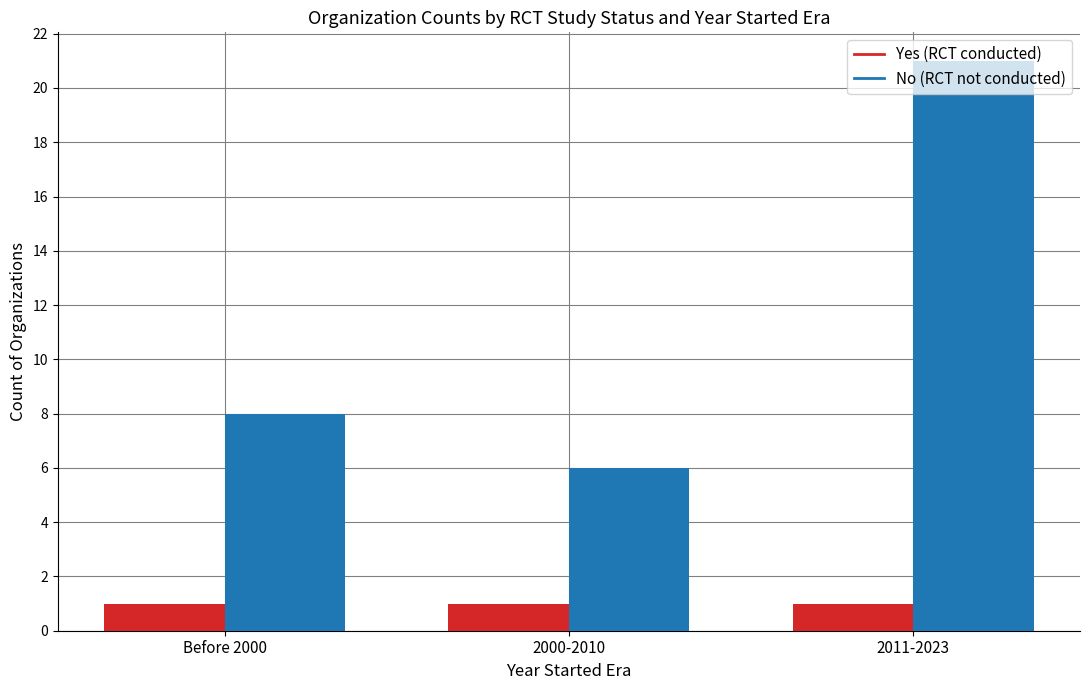

What value does the Yes (RCT conducted) series have at Before 2000?

1